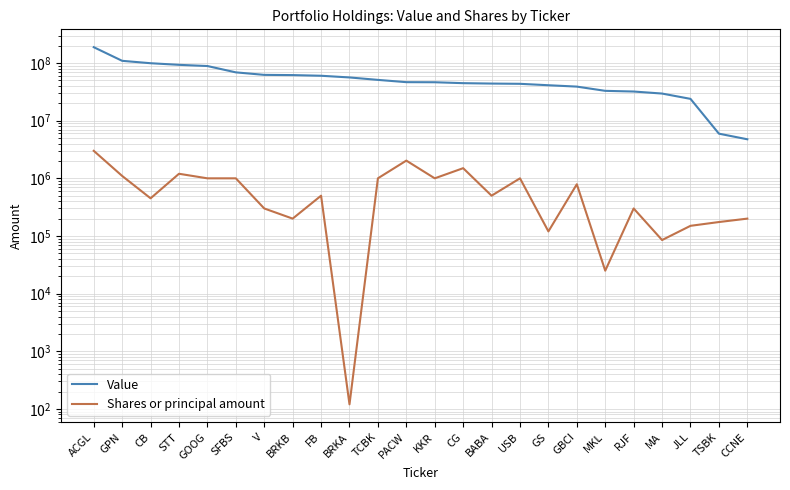

How many data points in Shares or principal amount are above 500000?

11